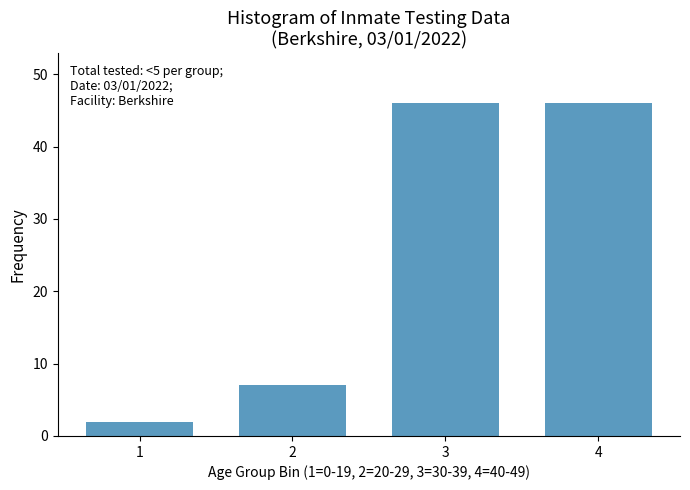

Reading left to right, extract all data points from this chart.

2	7	46	46